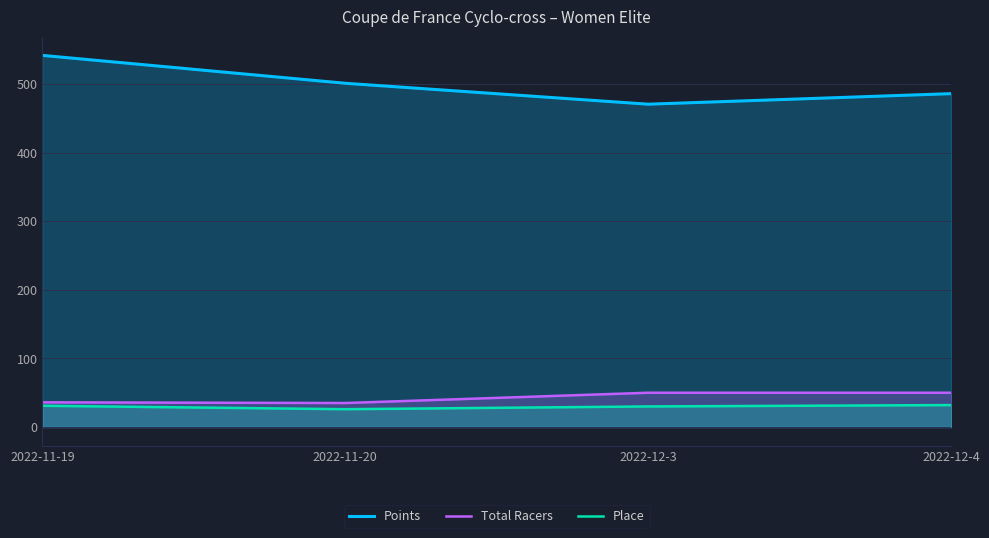

The value of Points at 2022-12-3 is 470.7. True or false?

True